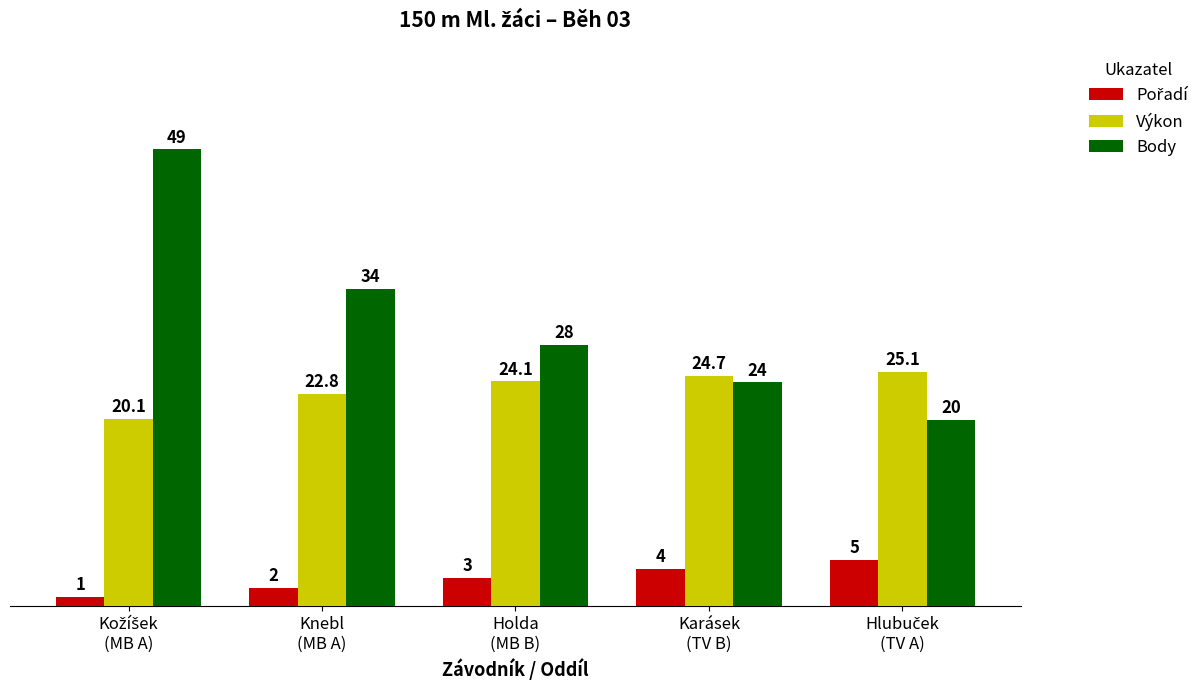

Which series has the largest total across all categories?

Body